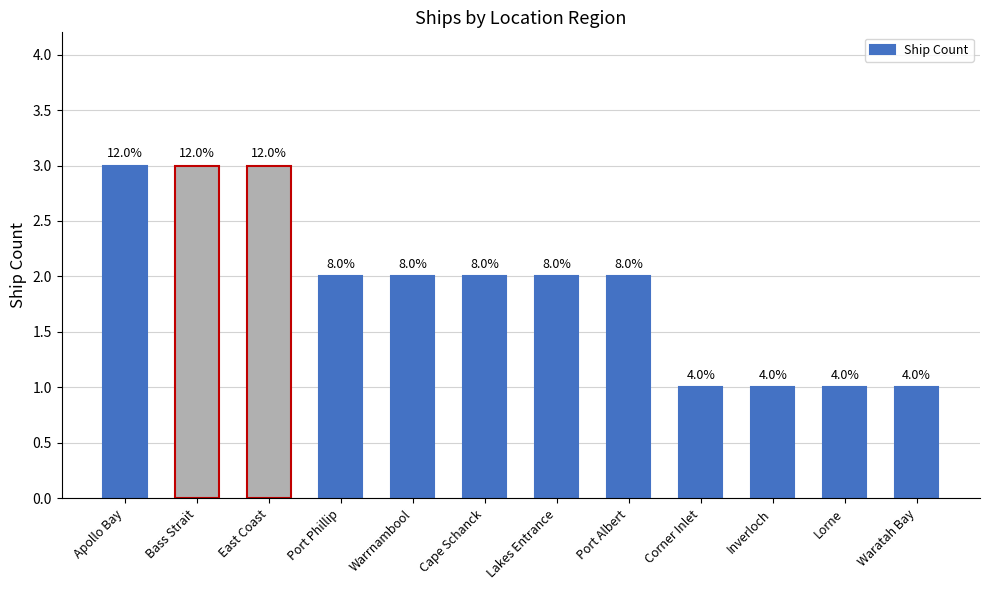

What is the value of the 7th bar from the left?

2